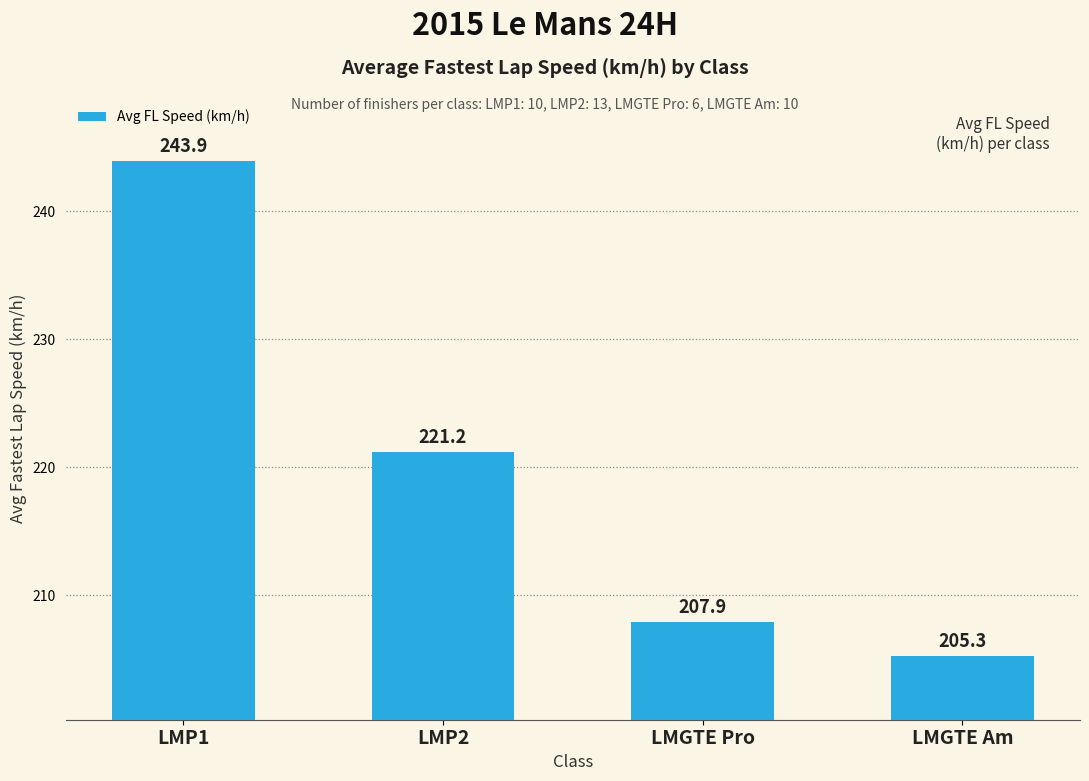

At which label is the value closest to 224?

LMP2